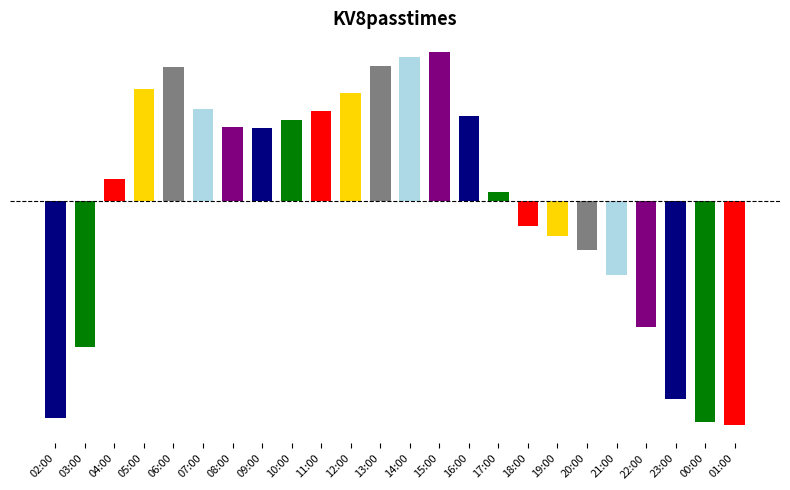

What is the greatest value displayed?

190075.6